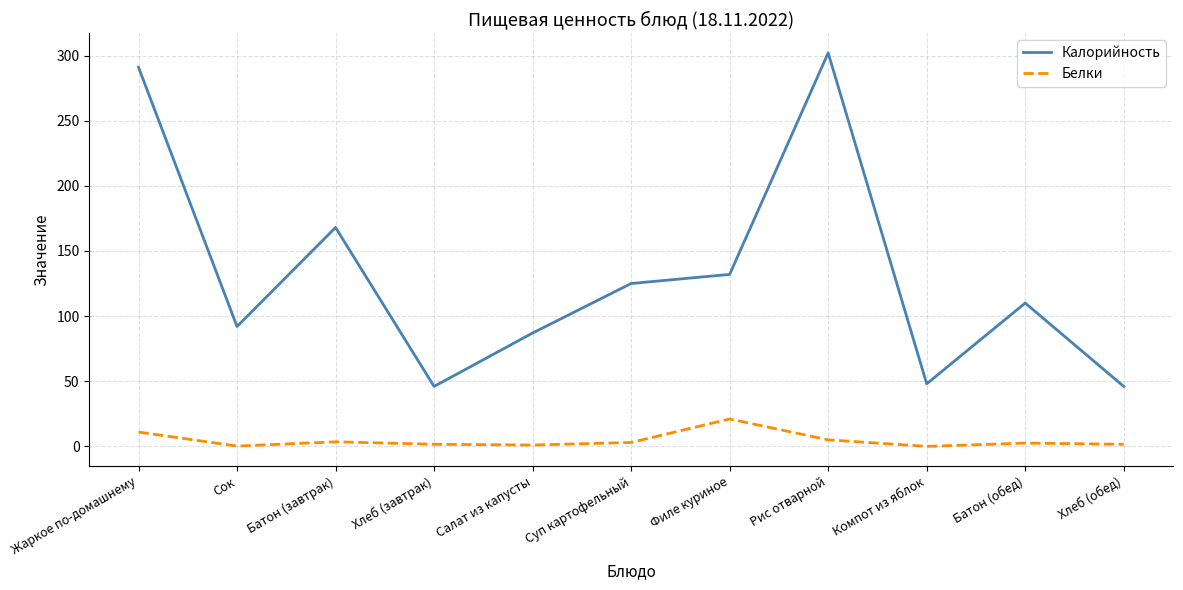

Which series changed the most between Жаркое по-домашнему and Суп картофельный?

Калорийность